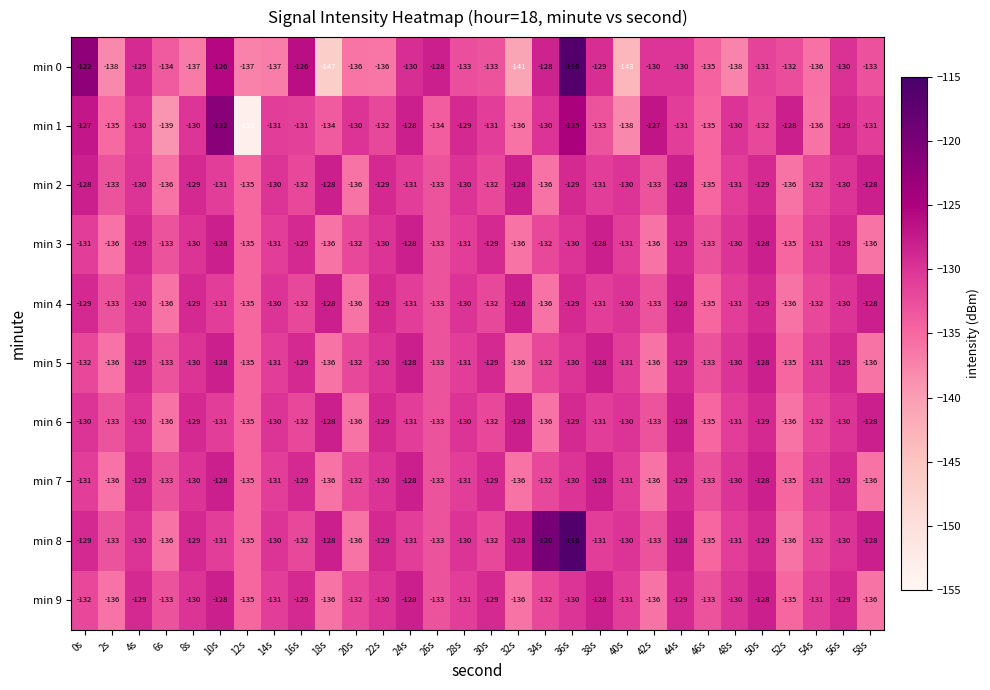

Between 16s and 40s, which series saw the biggest shift?

min 0